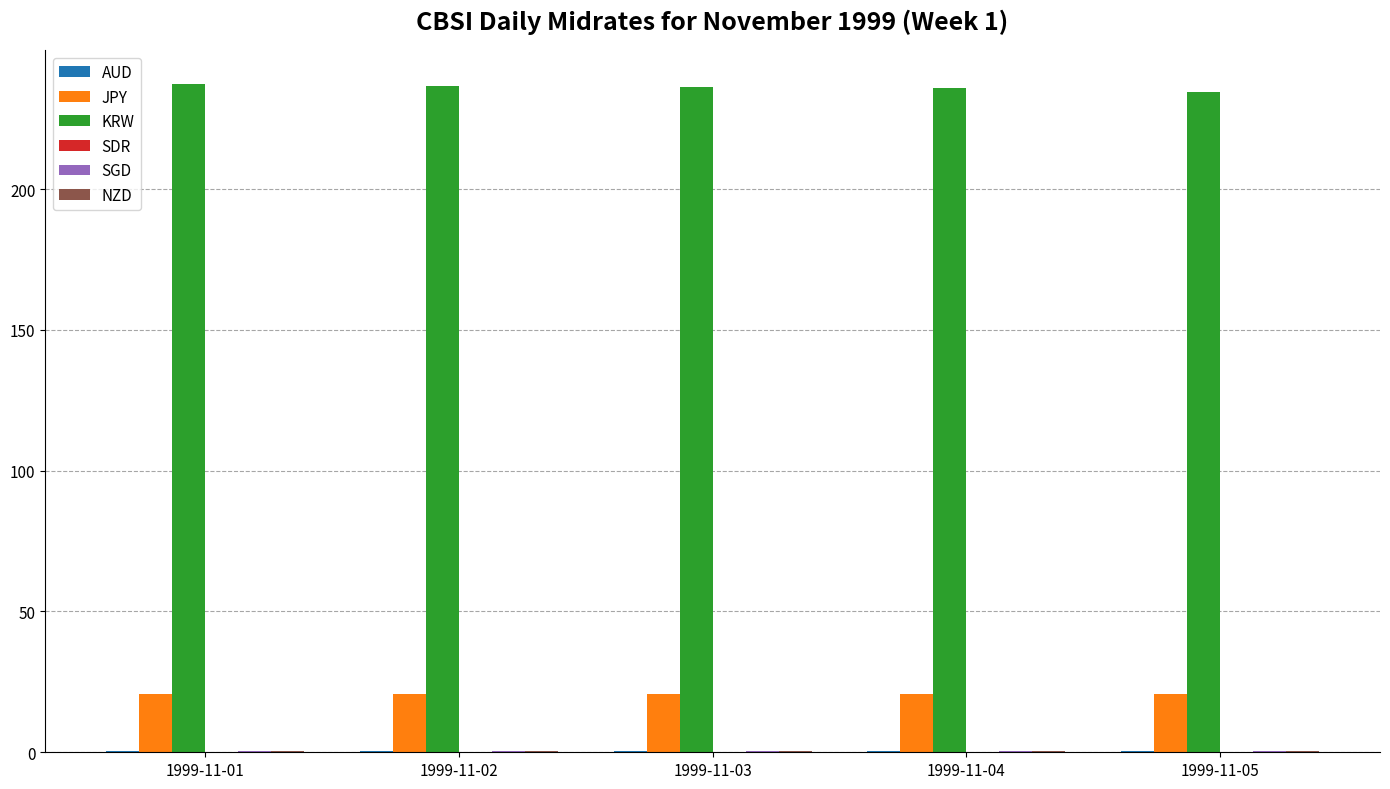

Which series has the largest total across all categories?

KRW